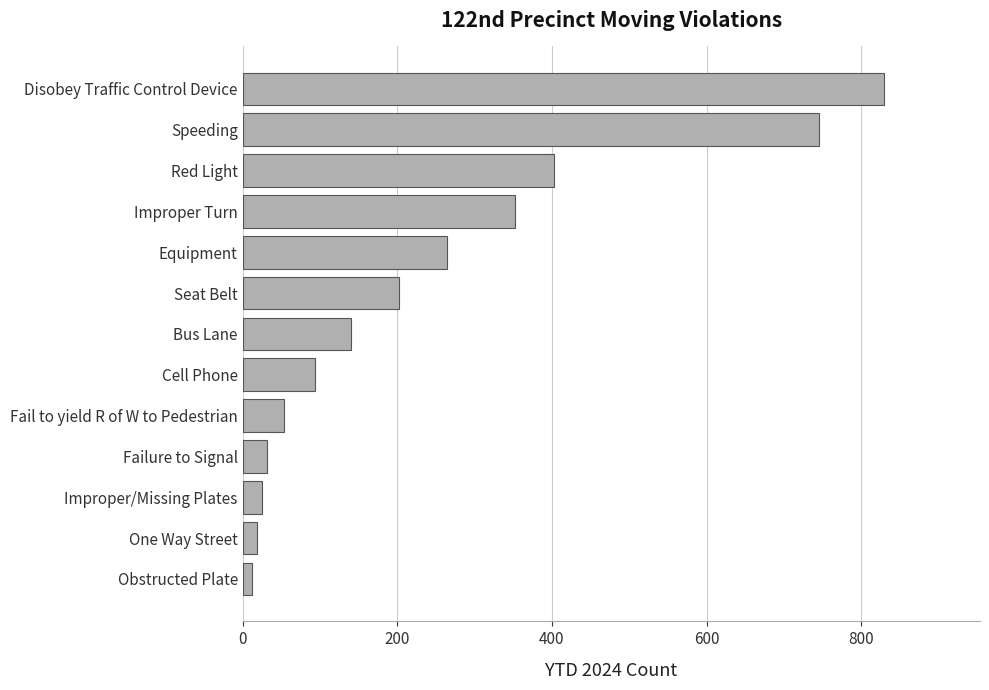

What is the difference between the maximum and minimum values?

817